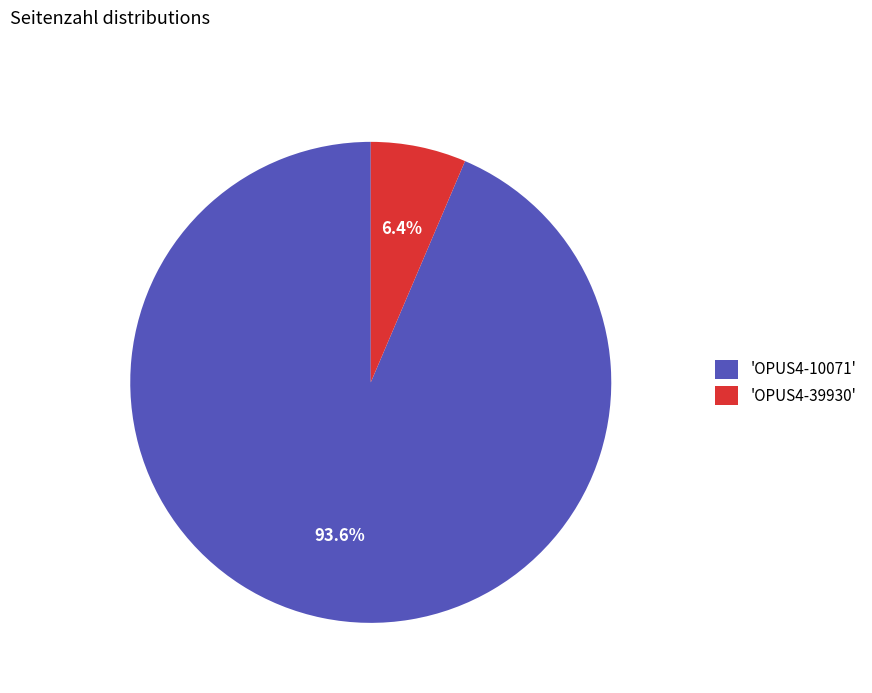

Combined, do 'OPUS4-10071' and 'OPUS4-39930' account for over 50%?

Yes